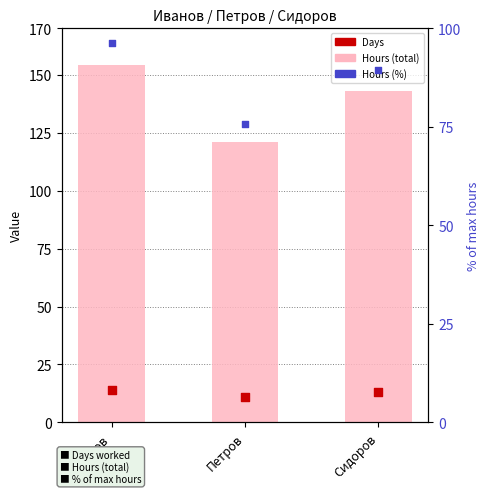

At which category is the sum across all series the highest?

Иванов